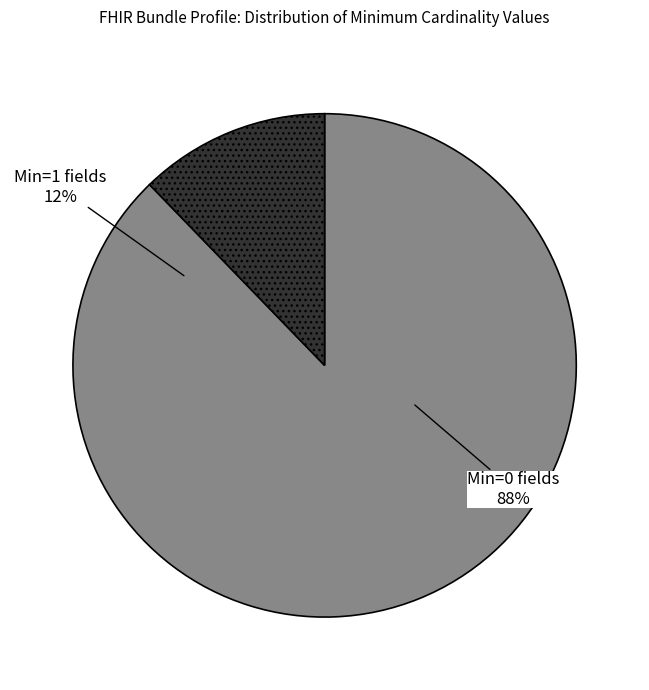

True or false: Bundle.entry.request.url (Min=1) accounts for 14% of the total.

False